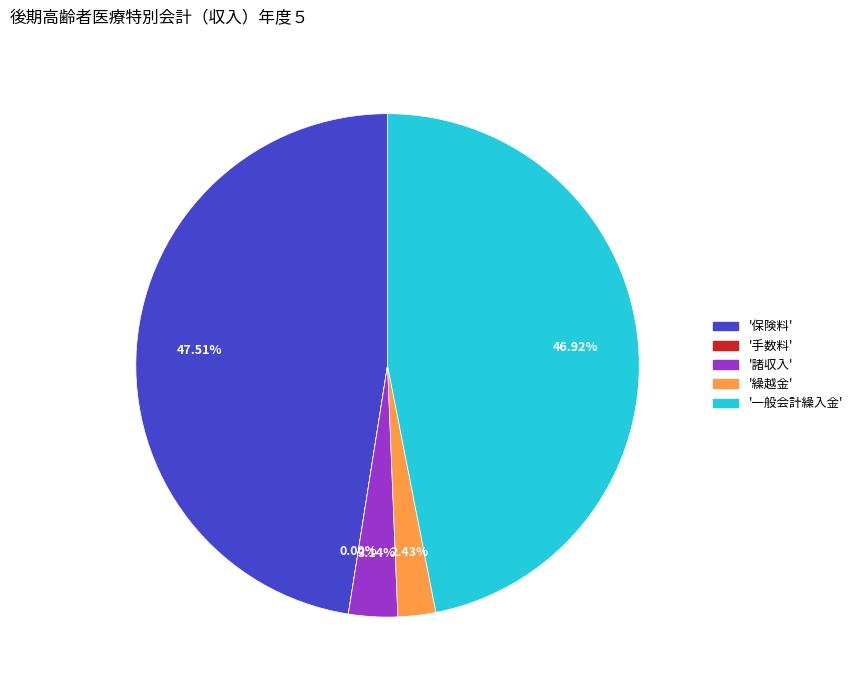

Is there a majority slice in this chart?

No